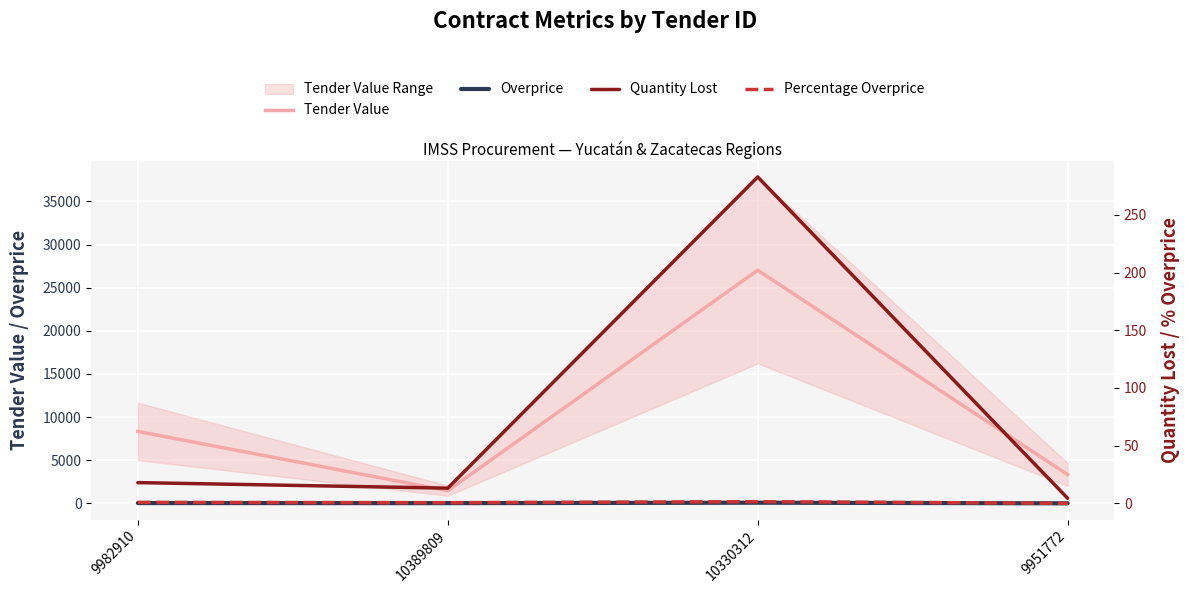

What is the sum of the Tender Value values at 9951772 and 10330312?

30347.4